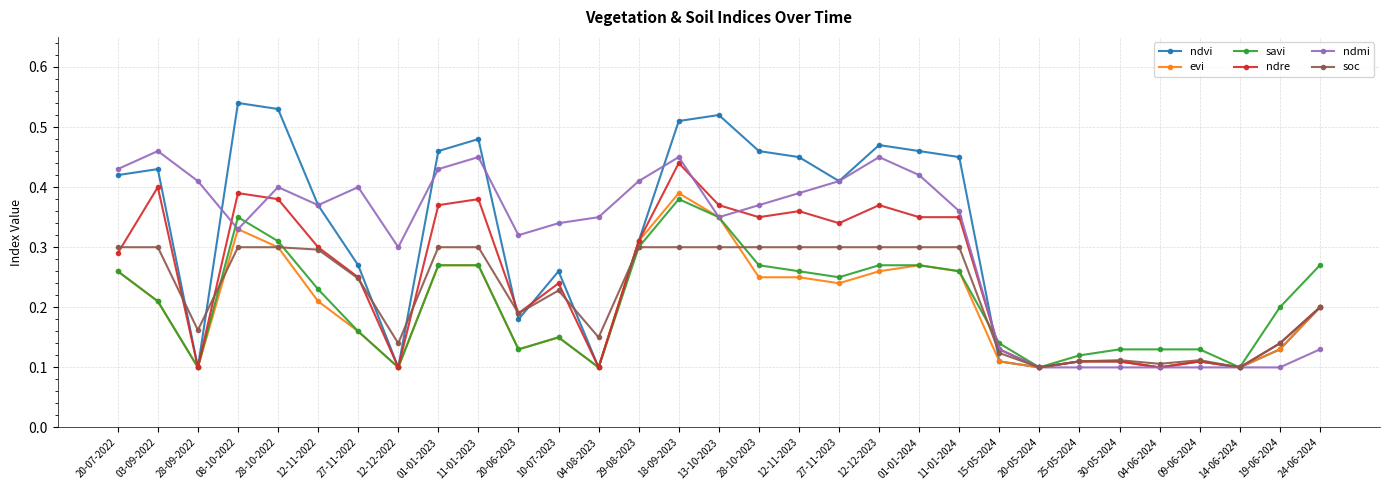

How many ndre values are between 0 and 1?

31